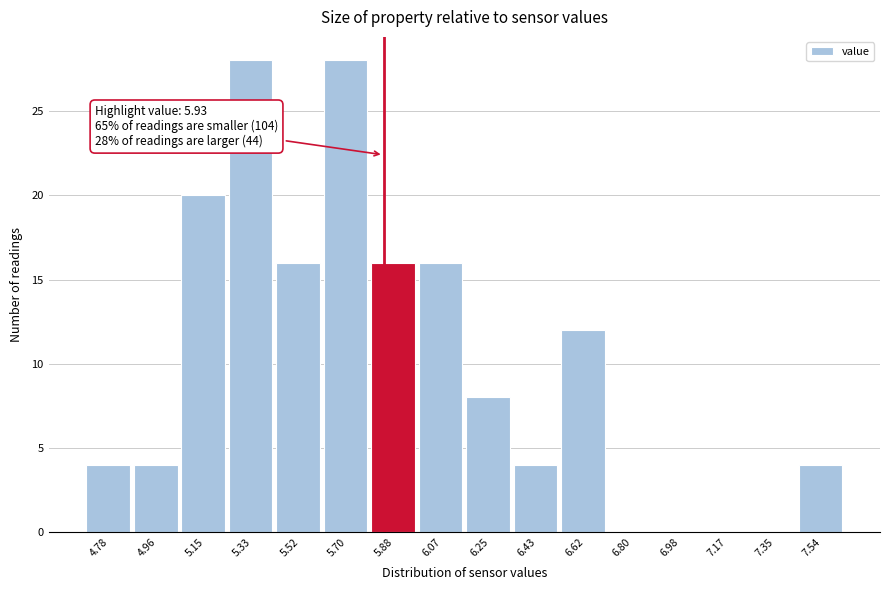

Reading right to left, transcribe all the data shown in this chart.

7.54=4	7.35=0	7.17=0	6.98=0	6.80=0	6.62=12	6.43=4	6.25=8	6.07=16	5.88=16	5.70=28	5.52=16	5.33=28	5.15=20	4.96=4	4.78=4